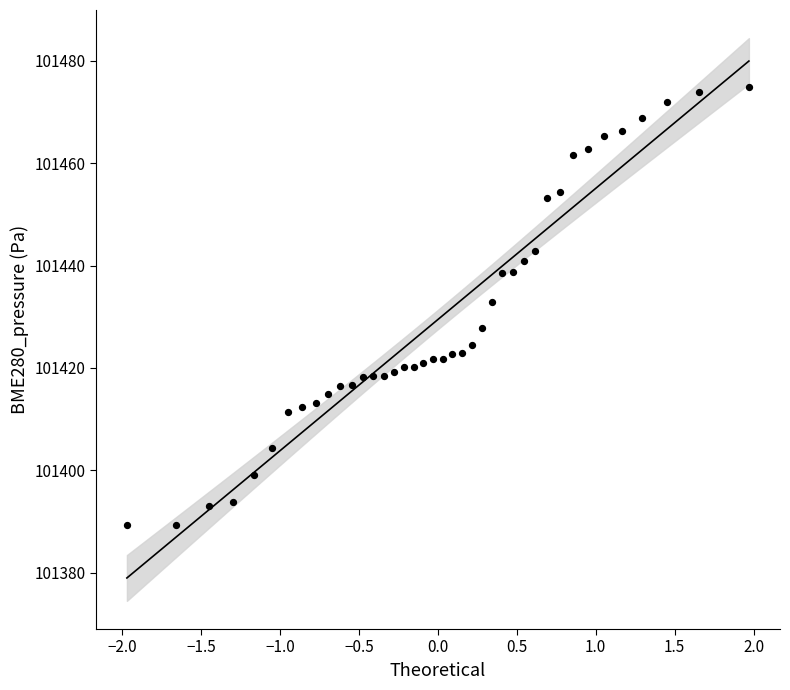

What is the range of X values (max minus min)?

3.9